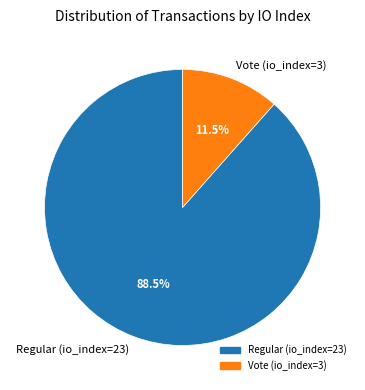

How much of the chart is everything except Regular (io_index=23)?

11.5%